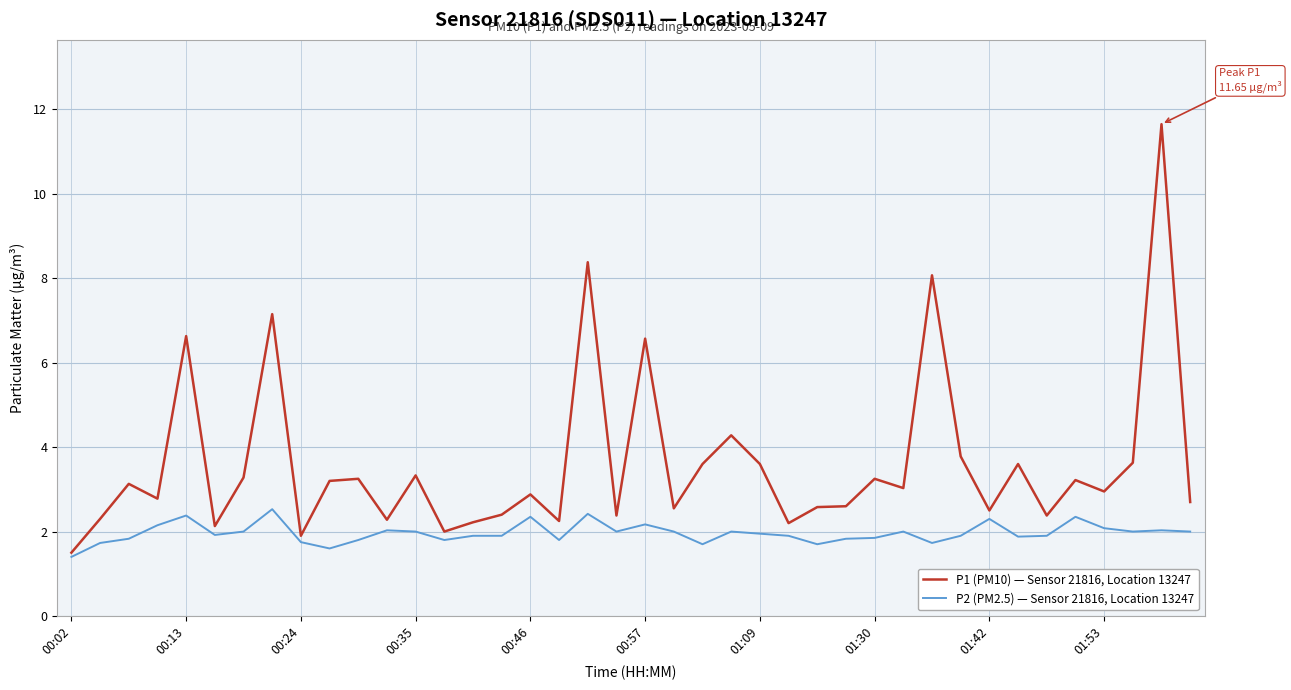

Rank the series by their average value, from highest to lowest.

P1 (PM10) — Sensor 21816, Location 13247, P2 (PM2.5) — Sensor 21816, Location 13247